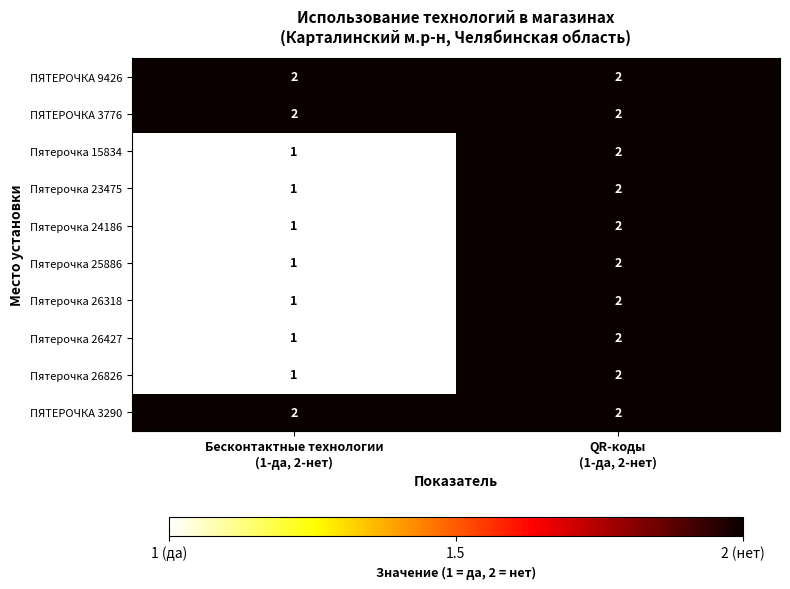

What is the sum of all Пятерочка 26826 values?

3